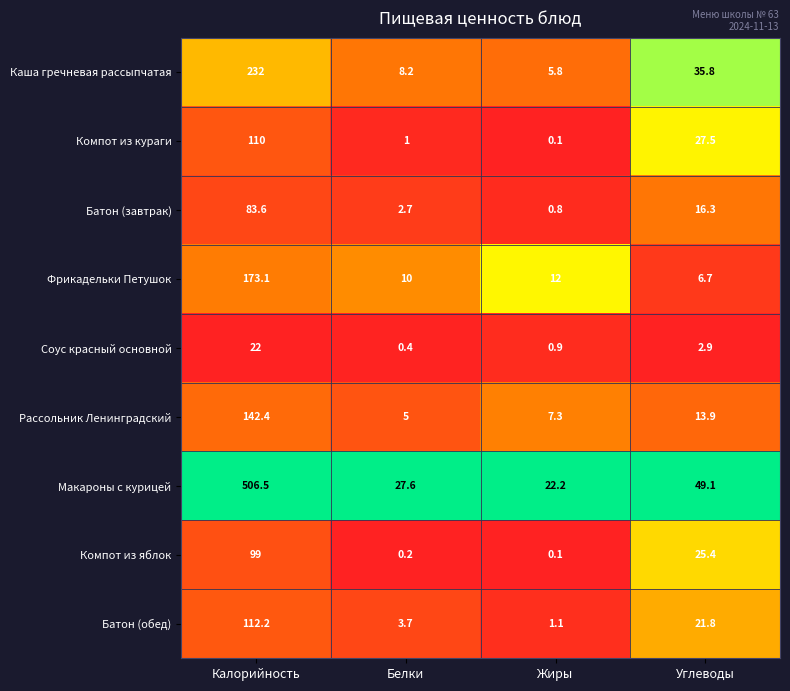

At which category is the sum across all series the highest?

Калорийность